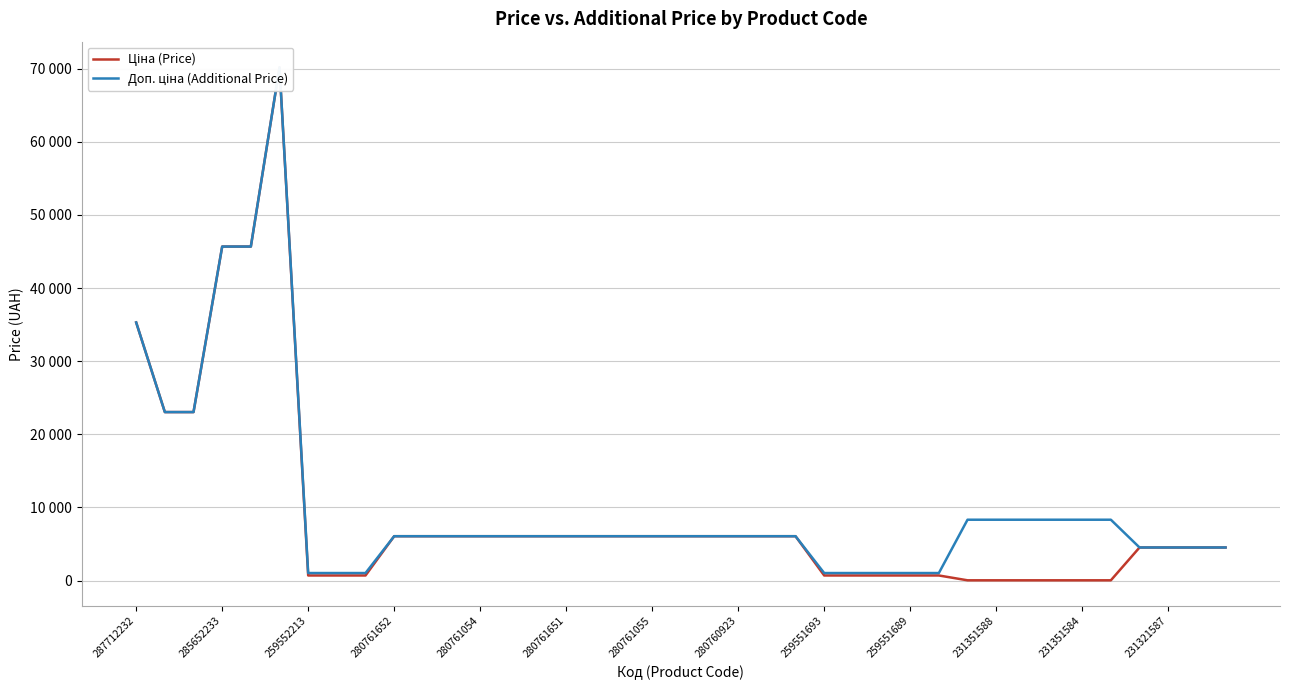

What is the sum of the Ціна (Price) values at 38 and 22?

10591.9